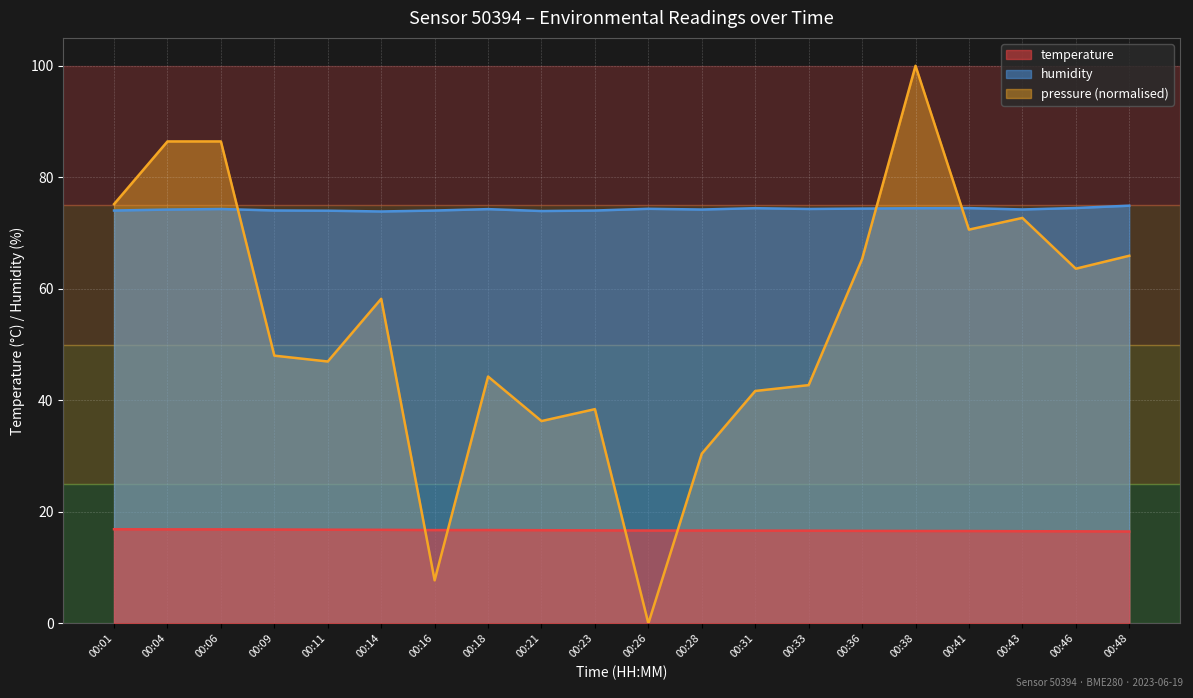

At 00:48, list the series in order from largest to smallest.

humidity, pressure (normalised), temperature